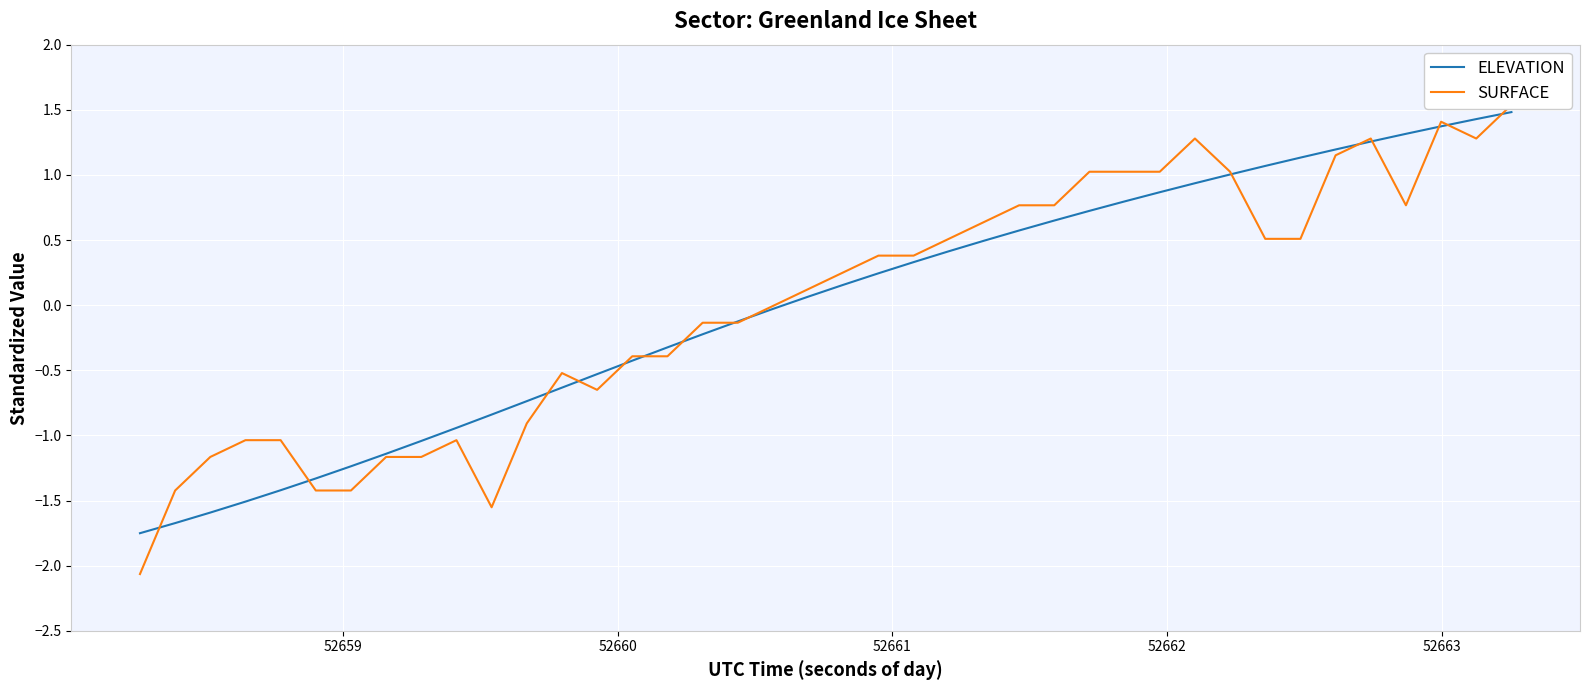

How many lines are shown in the chart?

2